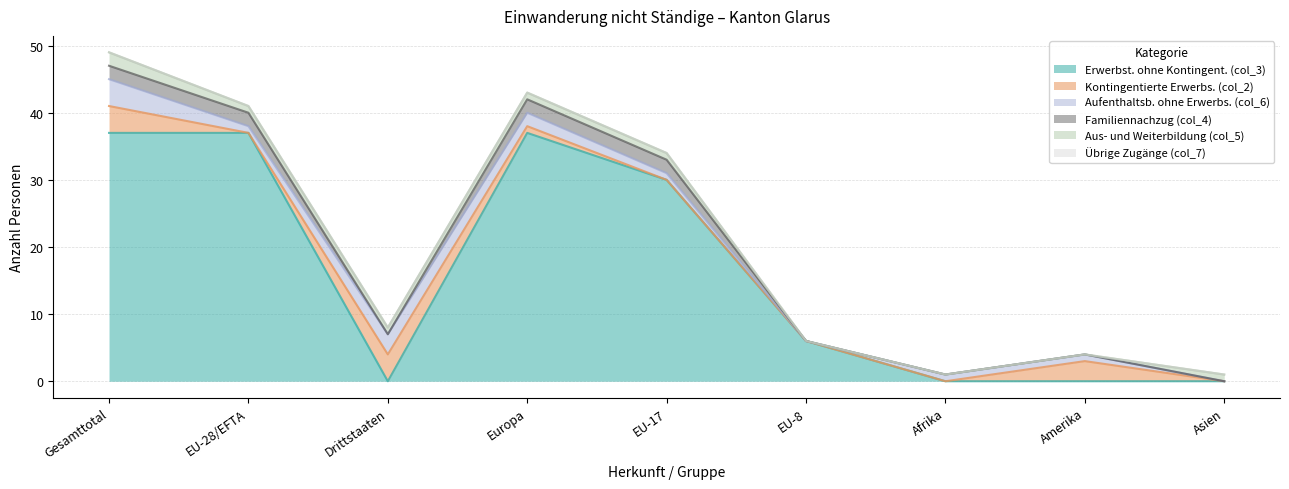

What is the spread (max minus min) of values at Drittstaaten?

4